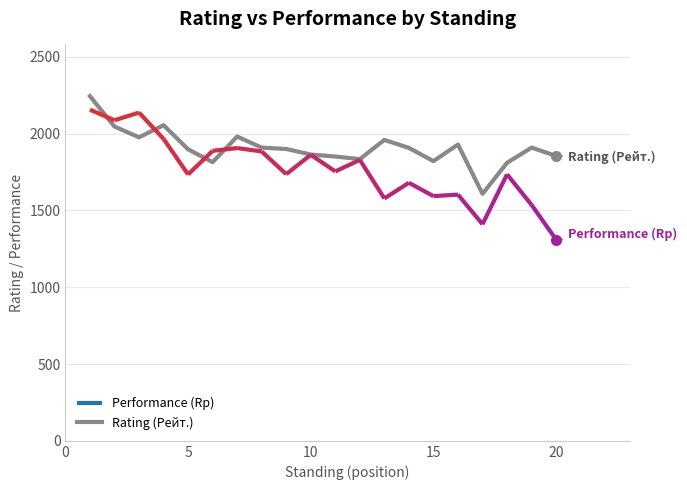

What is the highest value of the Rating (Рейт.) series?

2244